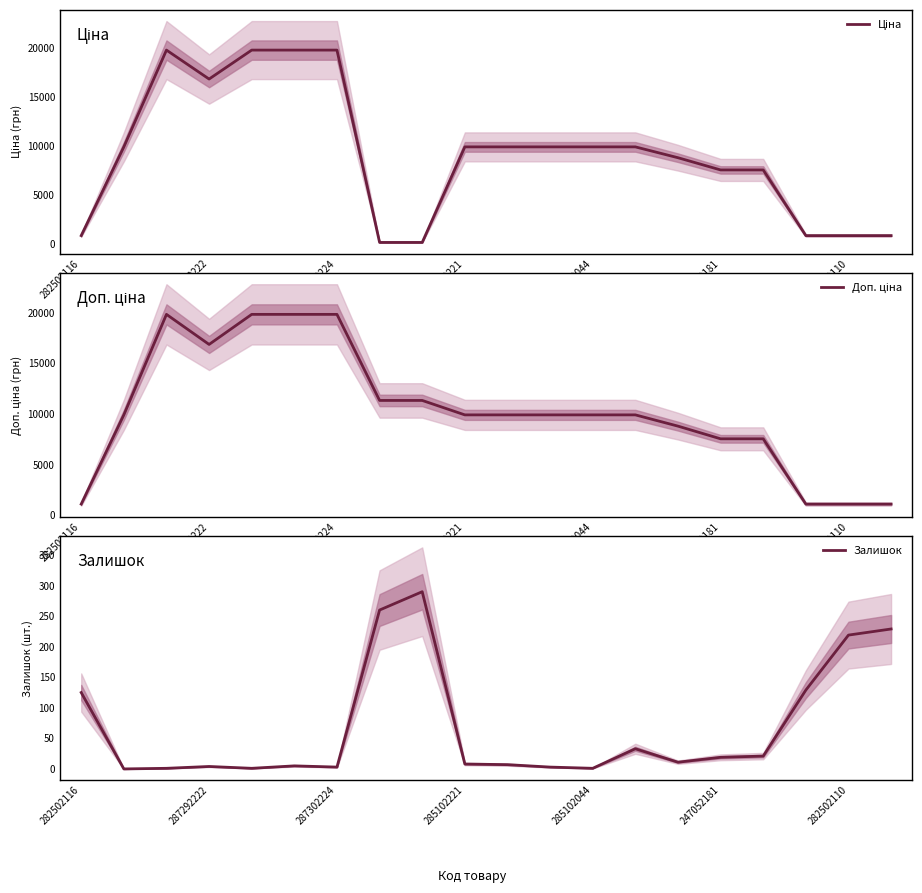

How many lines are shown in the chart?

3